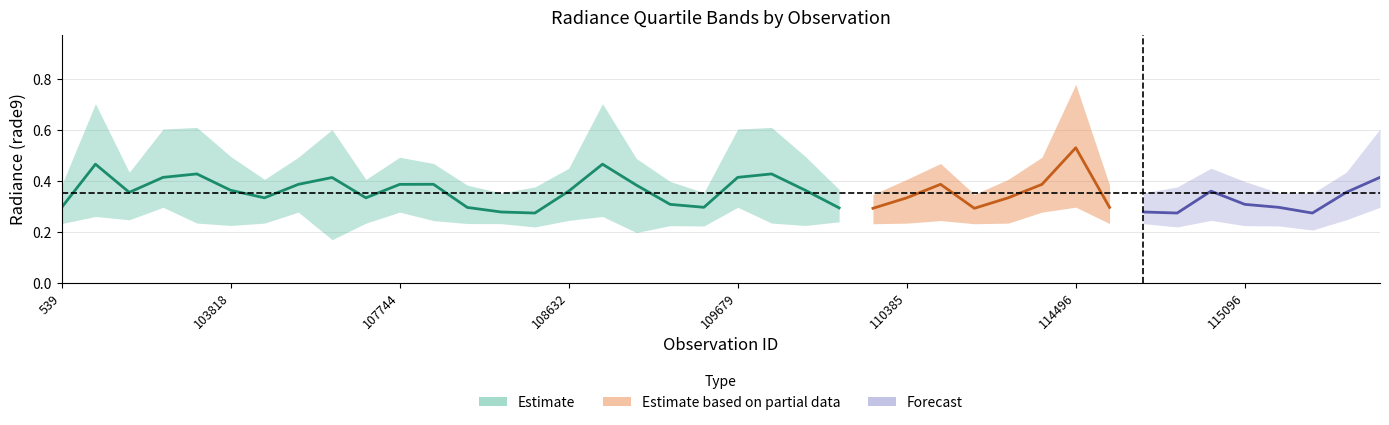

Which category has the highest value across all series?

114496